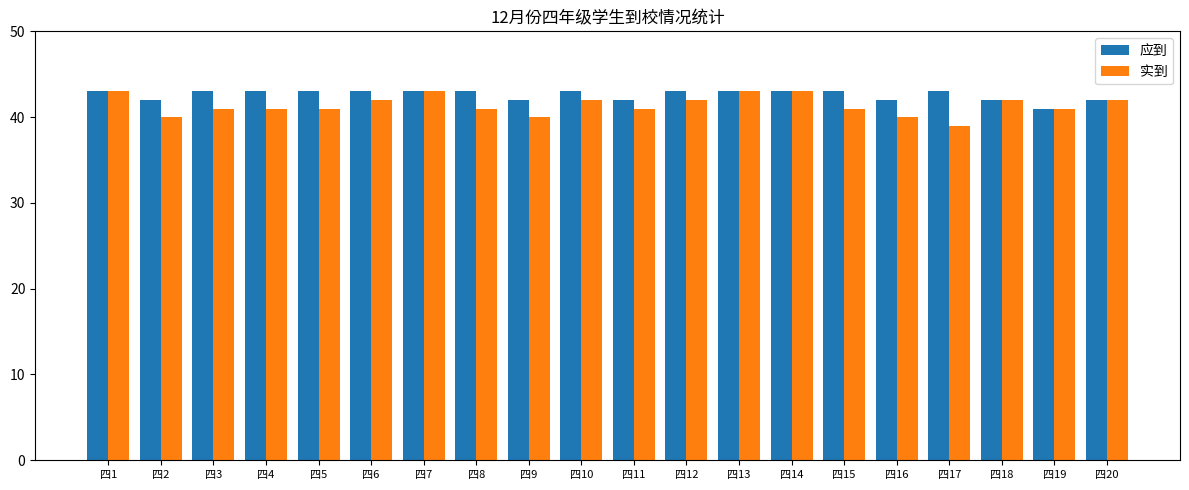

What is the approximate value of 实到 at 四8?

41